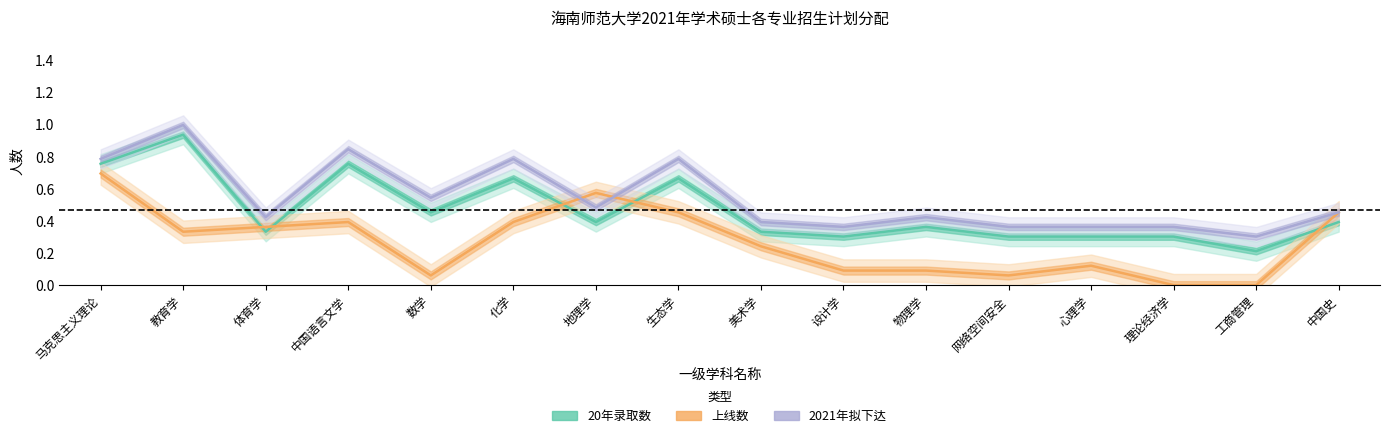

What is the difference between the maximum and minimum values in the 20年录取数 series?

0.7